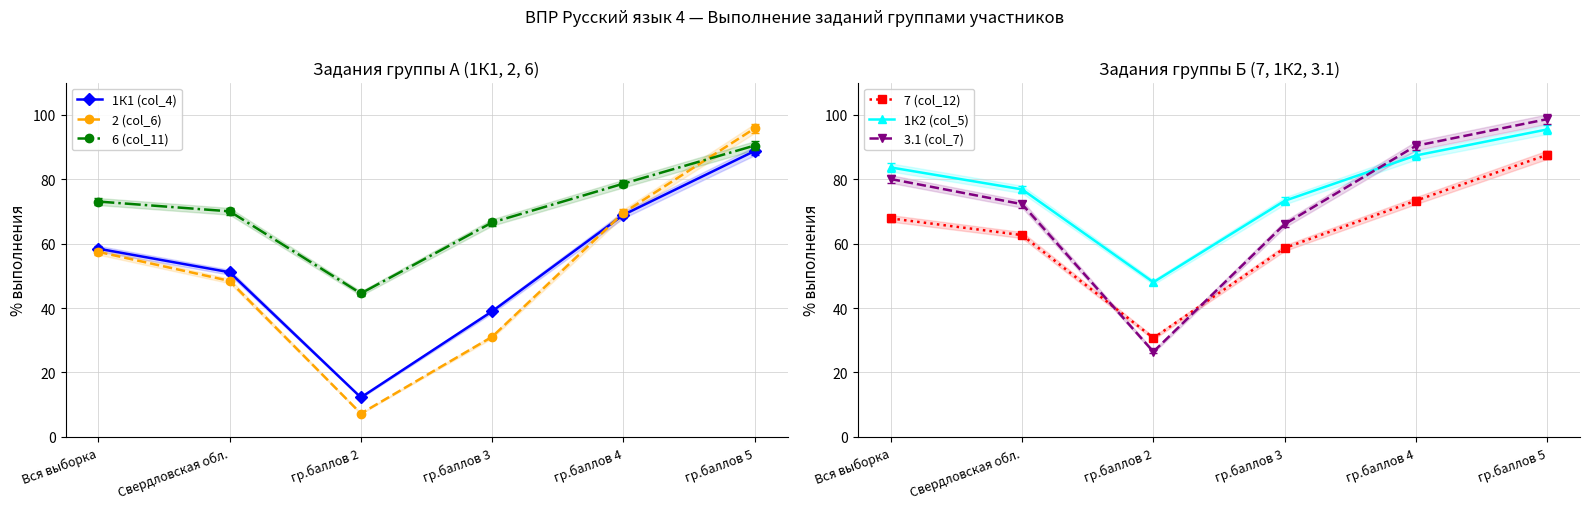

What is the total value across all series at гр.баллов 4?

468.2